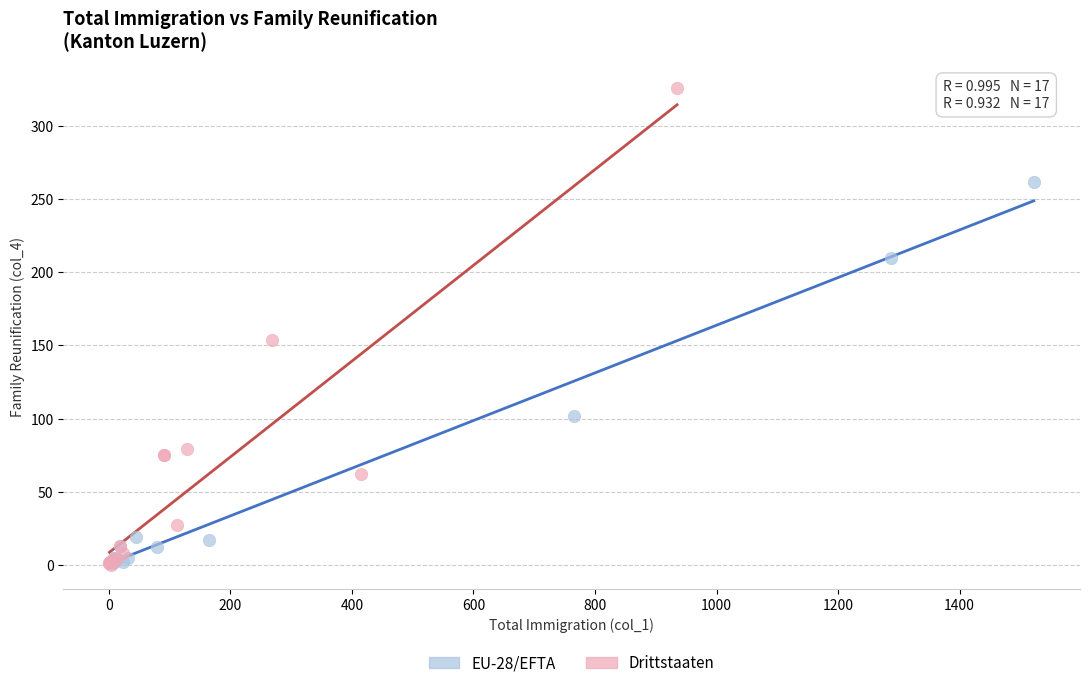

What are all the series names shown in the legend?

EU-28/EFTA, Drittstaaten